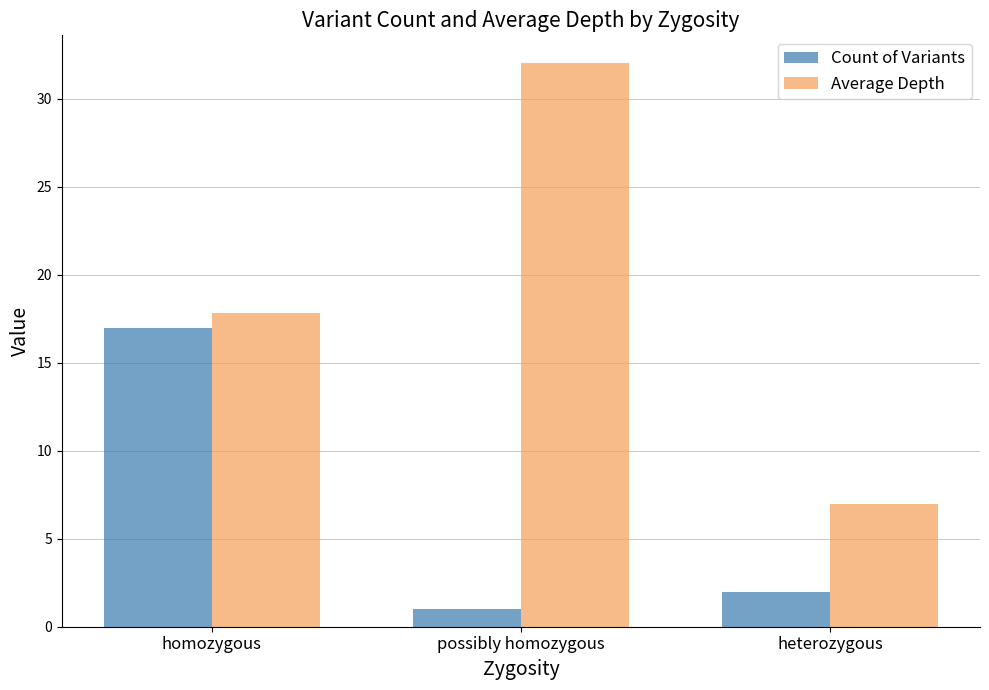

At which label does Average Depth reach its minimum?

heterozygous